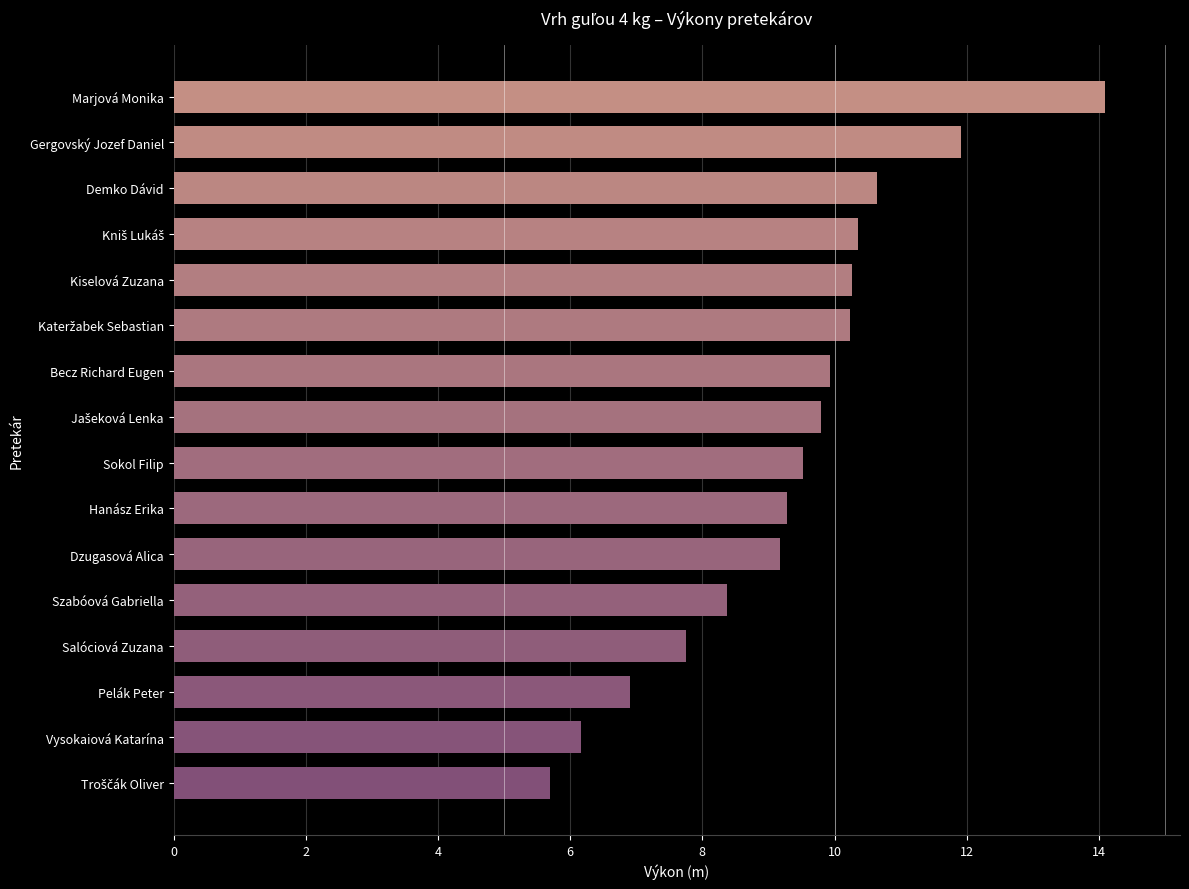

What is the sum of all values?

150.1